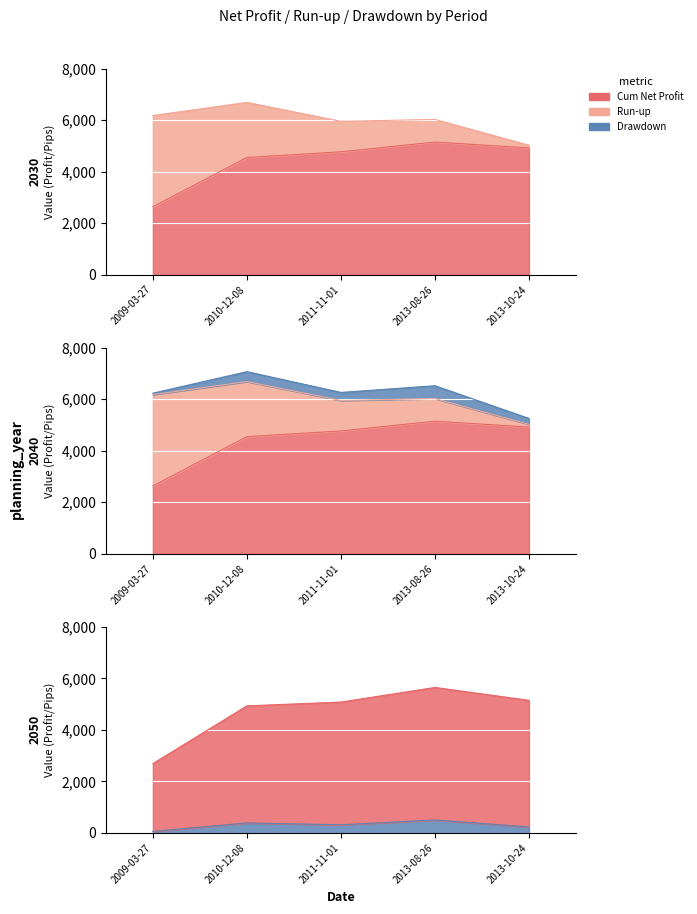

Count the Drawdown values in the range 229 to 385.

3